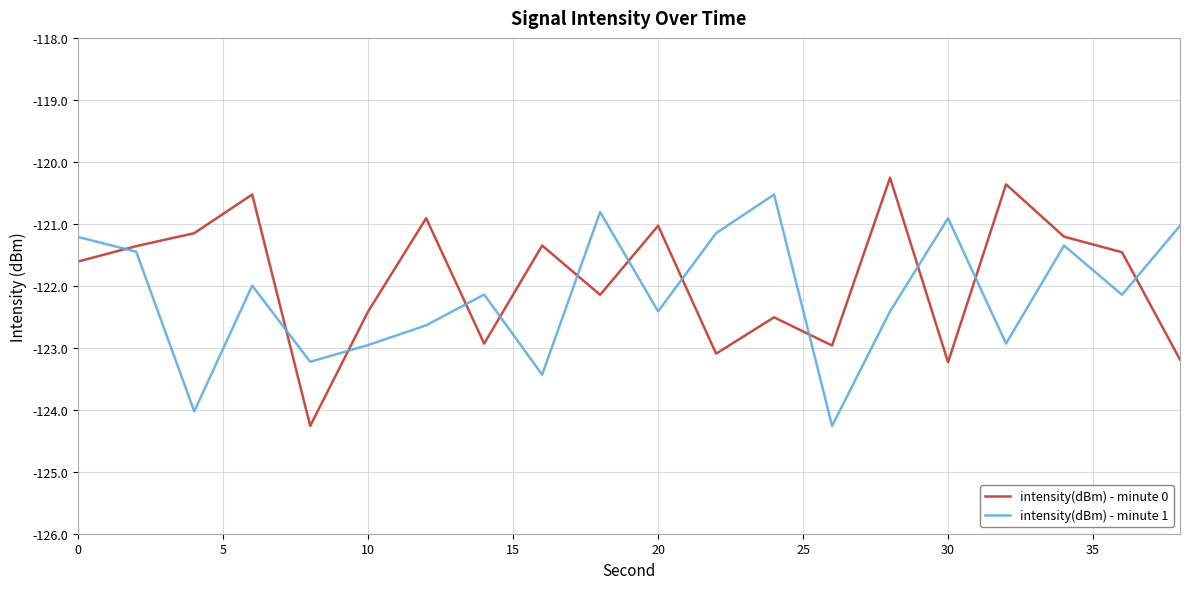

What is the greatest value displayed?

-120.3